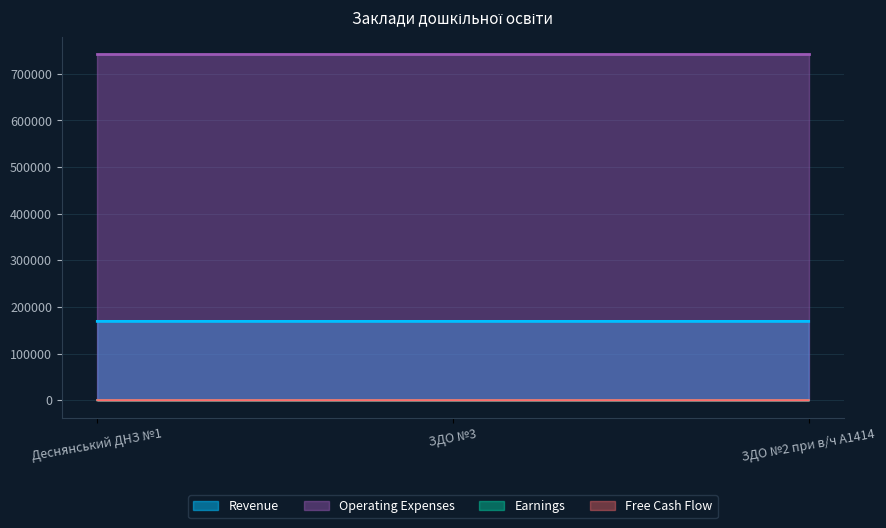

What position from the right is ЗДО №2 при в/ч А1414?

1